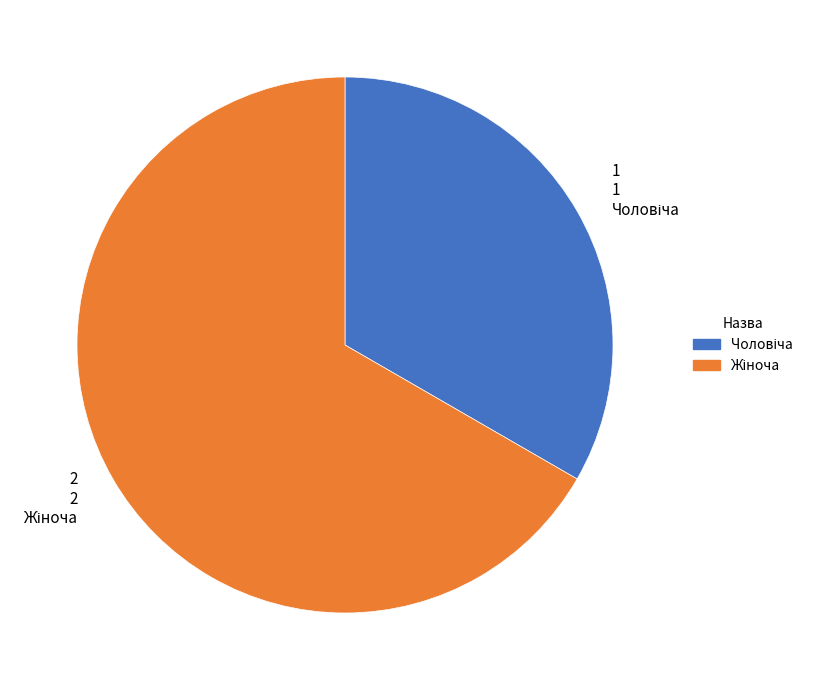

Is there any slice that represents more than half of the pie?

Yes